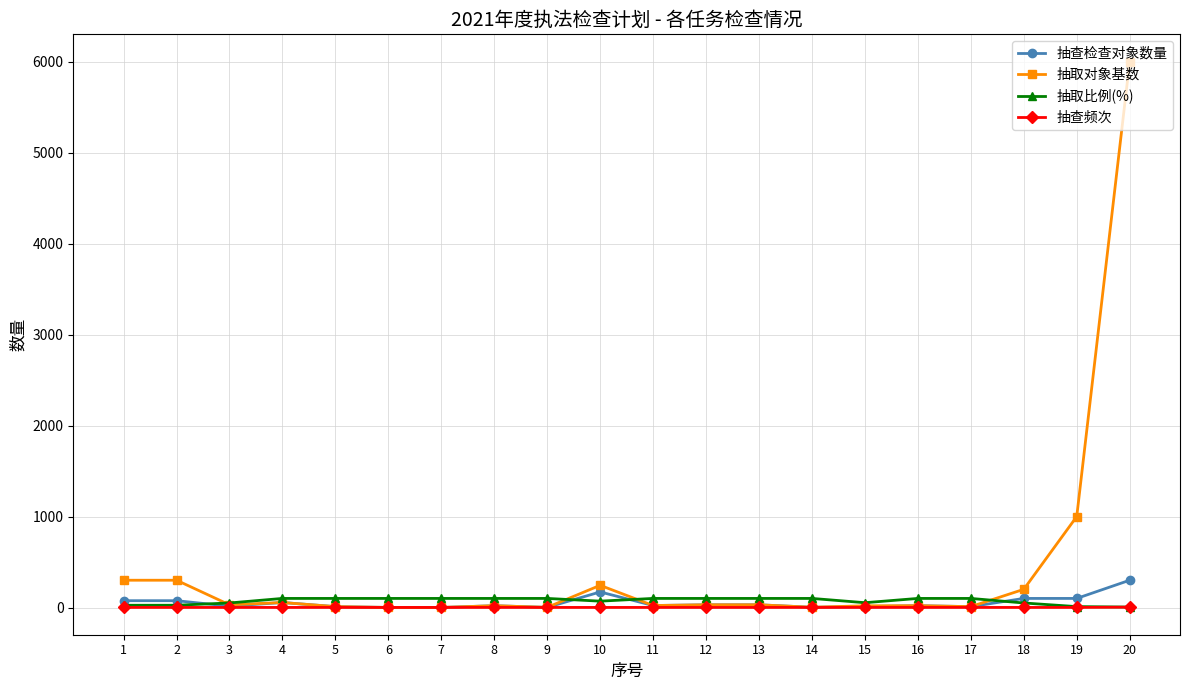

The value of 抽查检查对象数量 at 17 is 10. True or false?

True